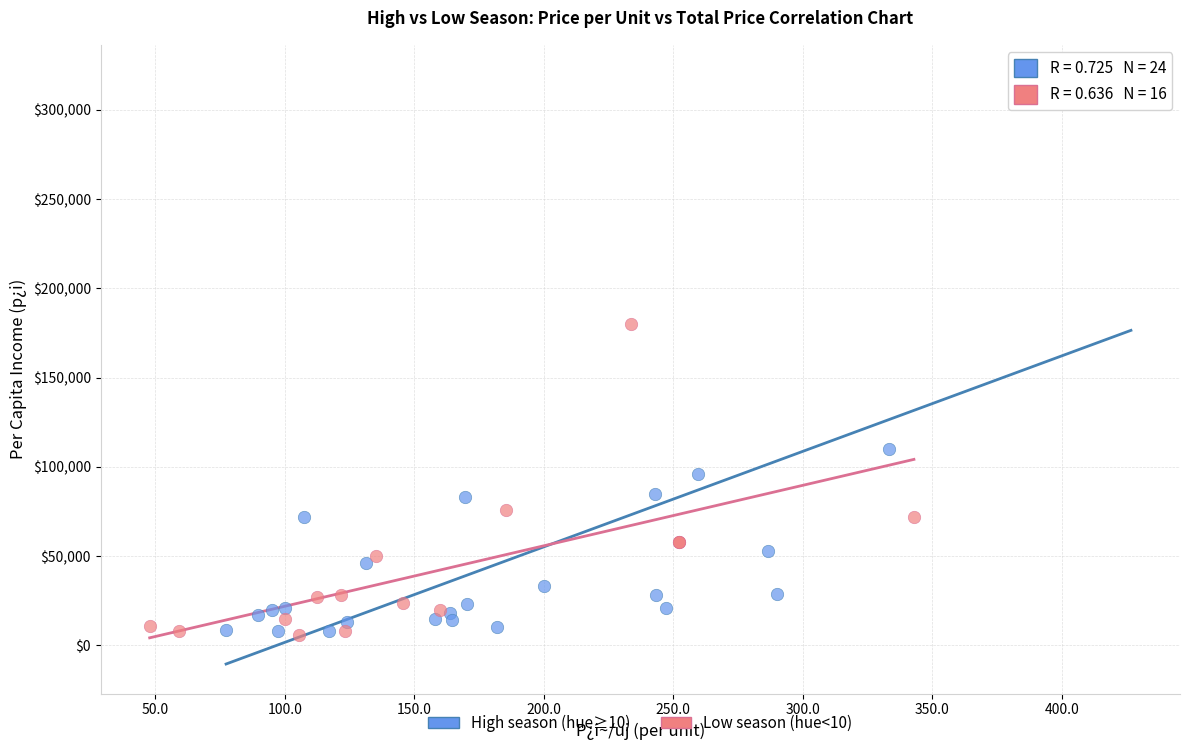

Which series contains the highest Y value?

High season (hue≥10)